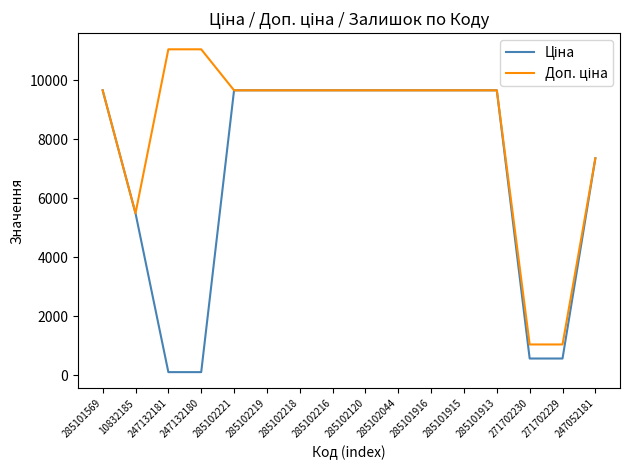

What is the greatest value displayed?

11055.0